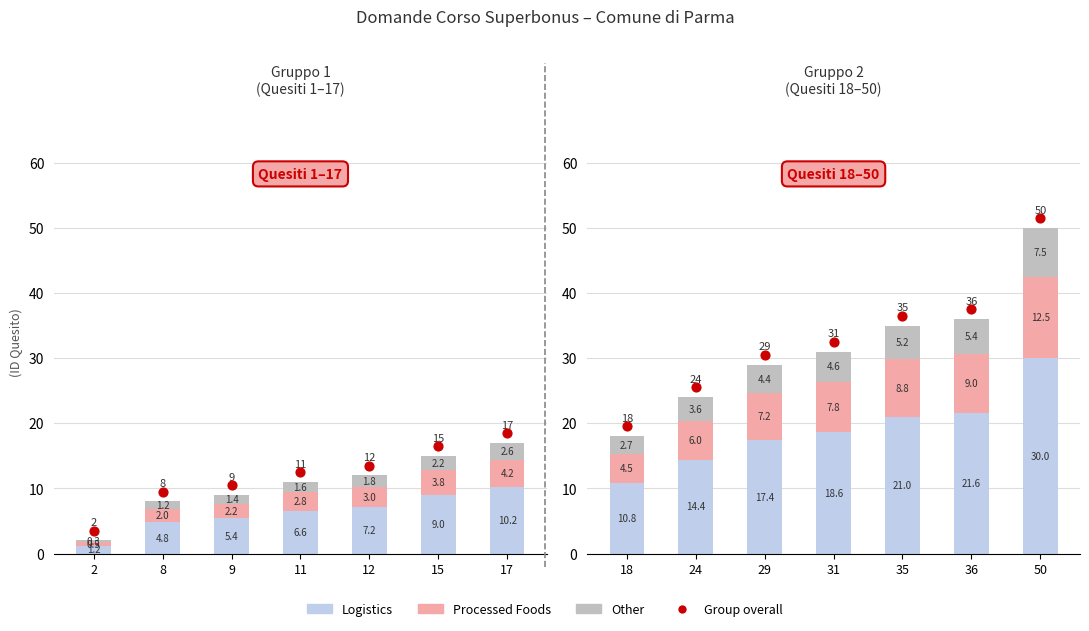

Is the value of Logistics at 35 greater than the value of Group overall at 18?

Yes